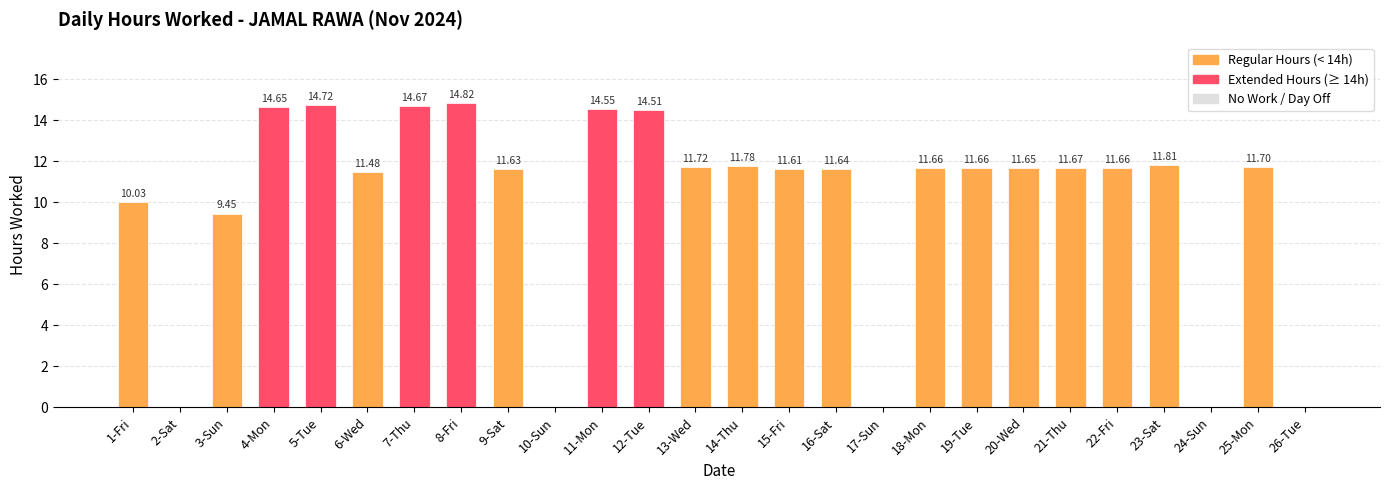

What is the sum of all values?

259.1